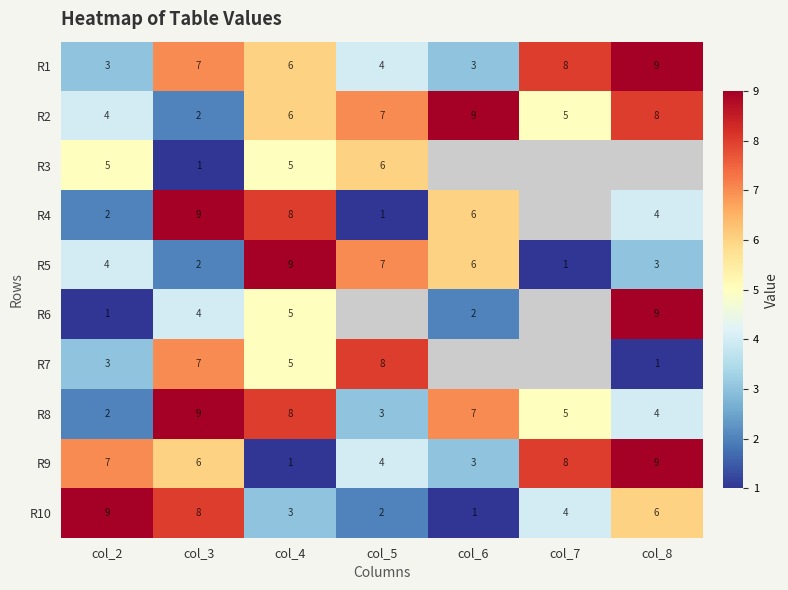

What is the greatest value displayed?

9.0